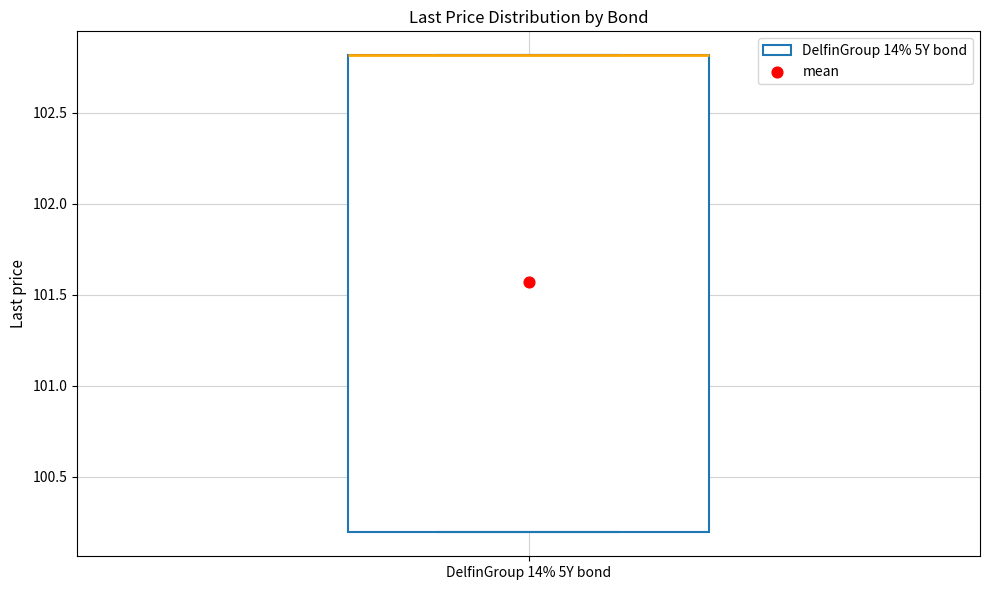

Transcribe this box plot: give where the median line is, the range the box spans, and where the two whiskers end, as read against the y-axis. The values are not printed on the chart, so give them approximately, as read against the axis.

median 102.8 (drawn on the box's upper edge), box 100.2 to 102.8, whiskers 100.2 to 102.8